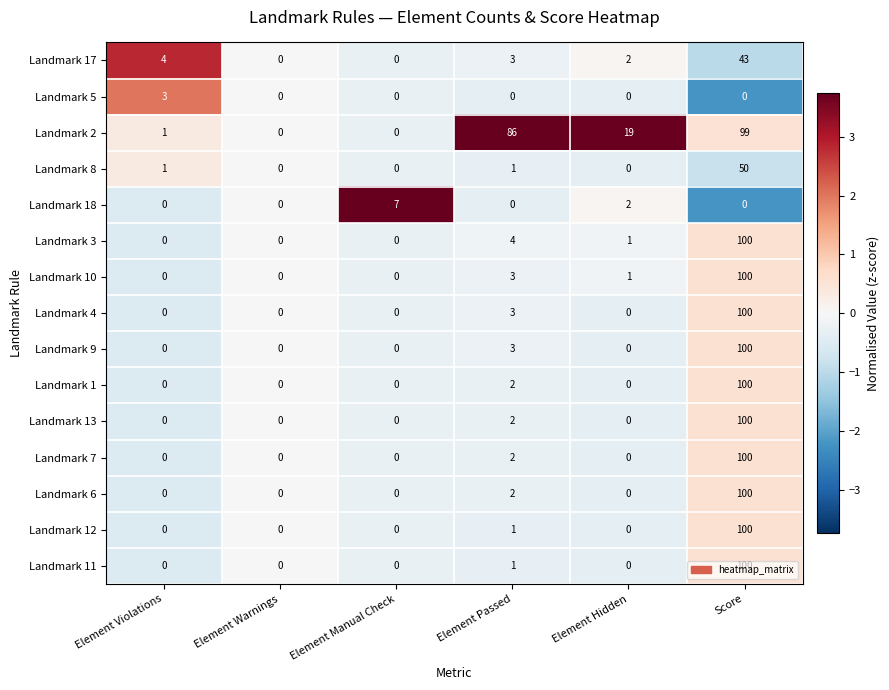

What is the sum of all Landmark 18 values?

9